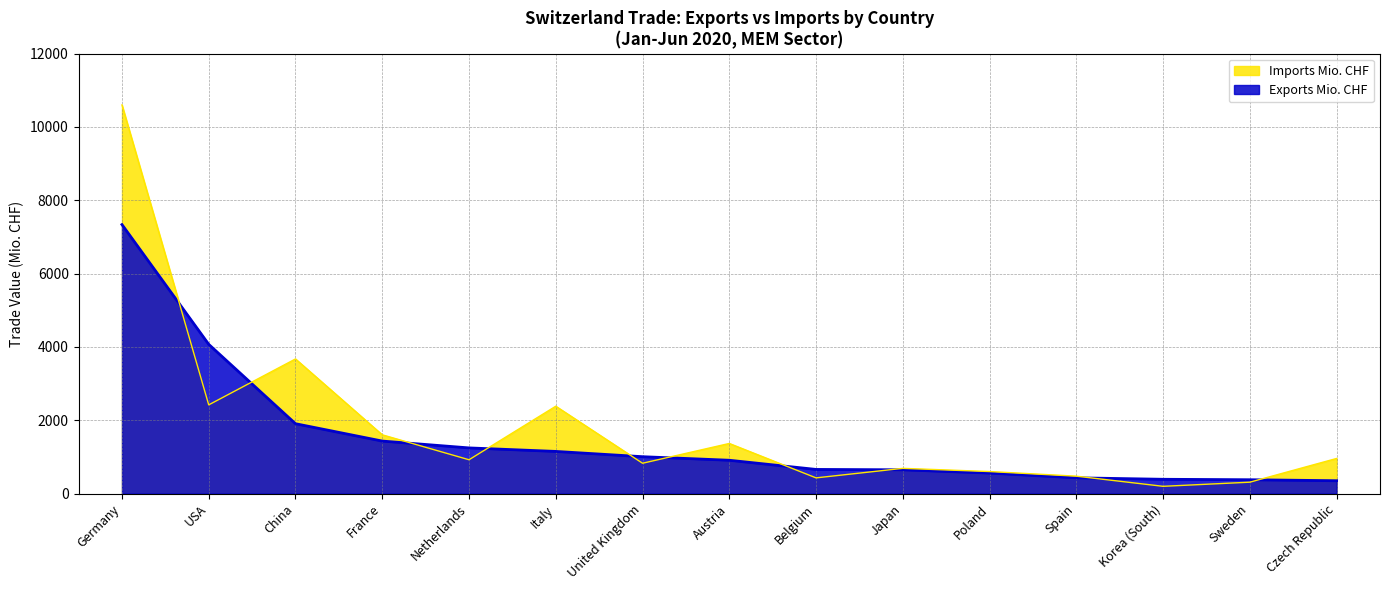

Where is the first local maximum for Imports Mio. CHF?

China